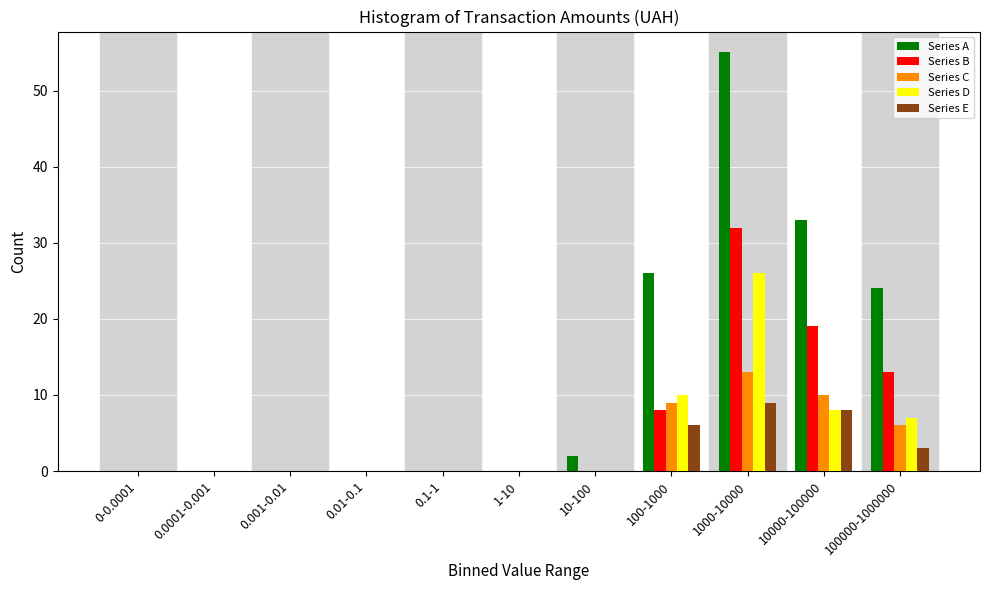

The value of Series C at 100000-1000000 is 2. True or false?

False